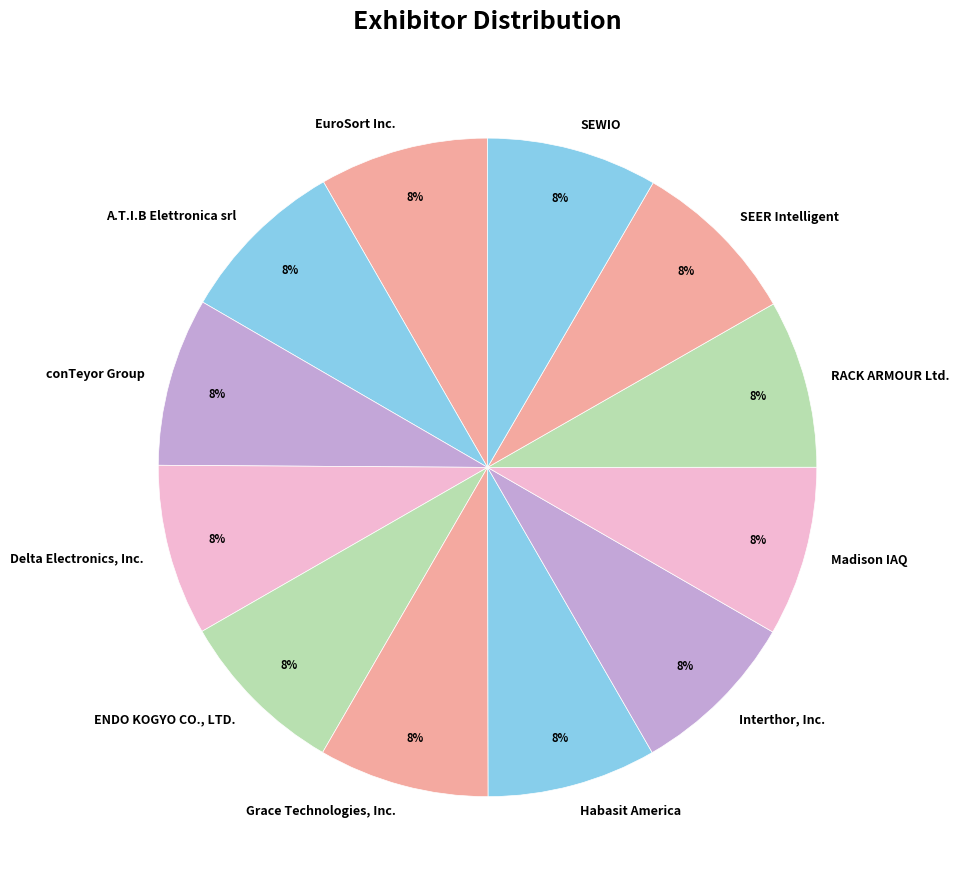

Is the sum of Habasit America and Delta Electronics, Inc. greater than half?

No